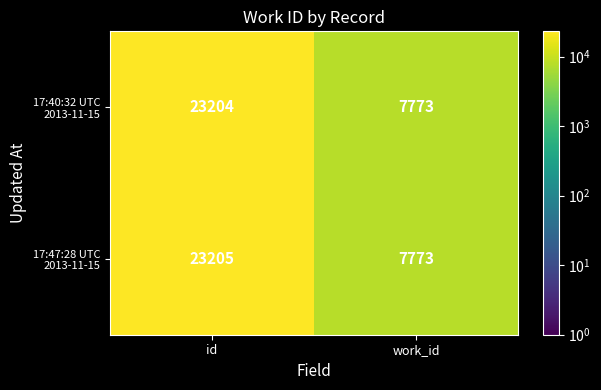

What is the total value across all series at work_id?

15546